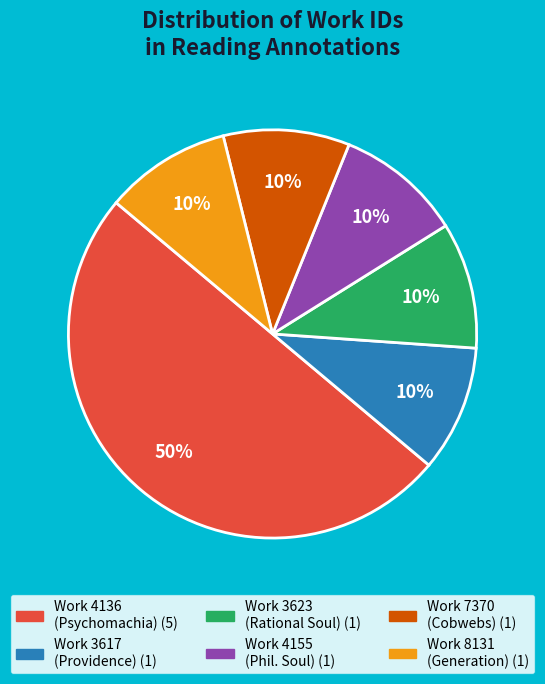

How many segments does this pie chart have?

6